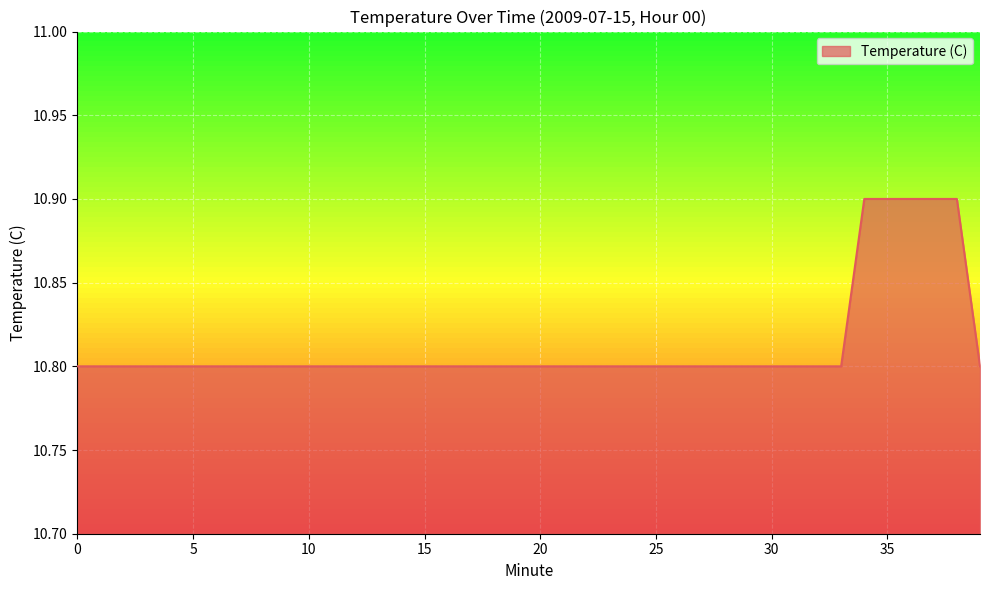

What is the minimum value shown in the chart?

10.8